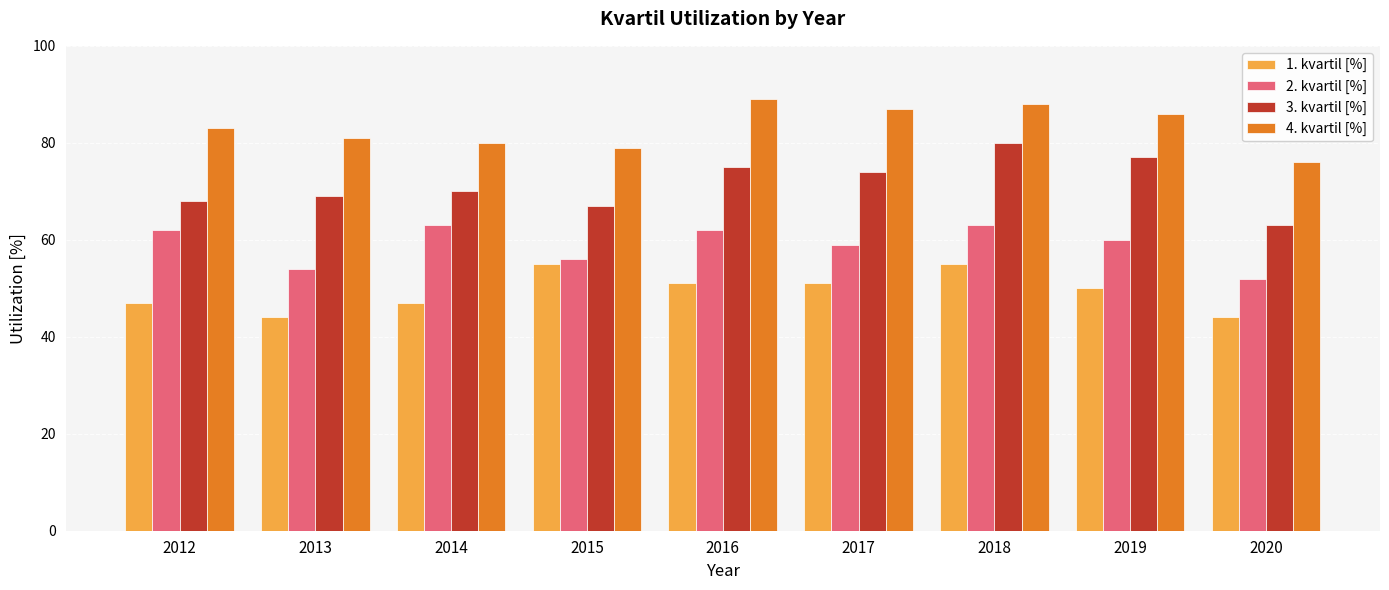

Reading right to left, list all the values displayed in this chart.

1. kvartil [%]: 44	50	55	51	51	55	47	44	47
2. kvartil [%]: 52	60	63	59	62	56	63	54	62
3. kvartil [%]: 63	77	80	74	75	67	70	69	68
4. kvartil [%]: 76	86	88	87	89	79	80	81	83